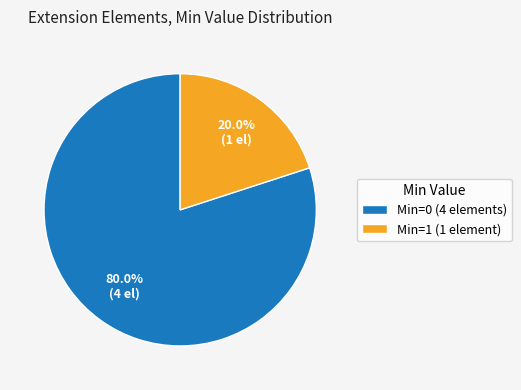

Between Min=0 (4 elements) and Min=1 (1 element), which is larger?

Min=0 (4 elements)